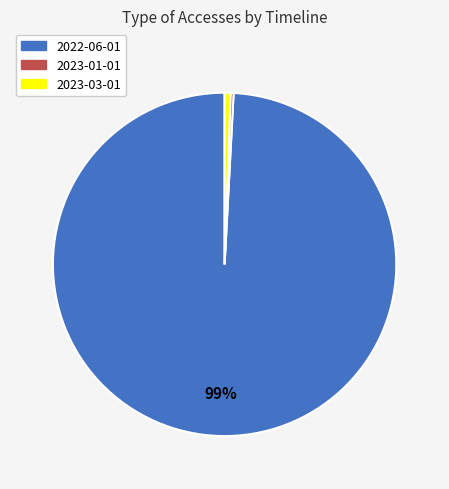

To the nearest percent, what is the difference between the largest and smallest slice percentages?

99%